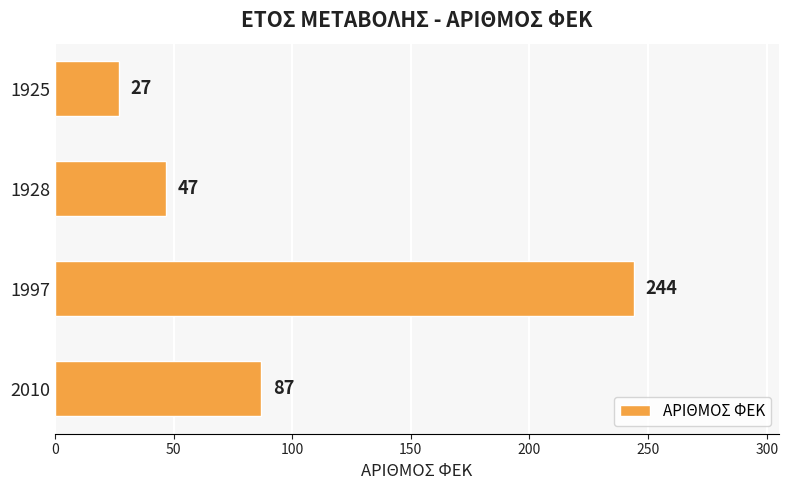

Reading bottom to top, transcribe all the data shown in this chart.

2010=87	1997=244	1928=47	1925=27